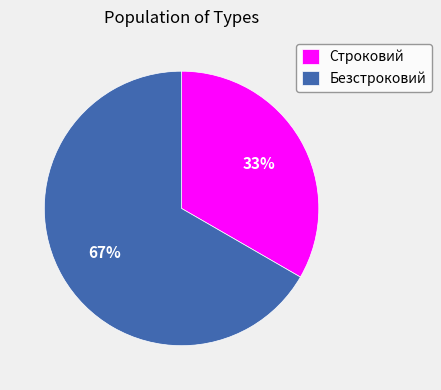

Is it true that Безстроковий is 67% of the pie?

True